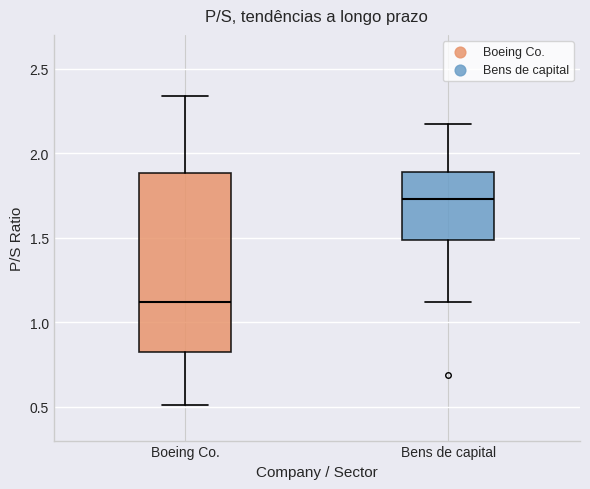

Which box's median line is the lowest?

Boeing Co.